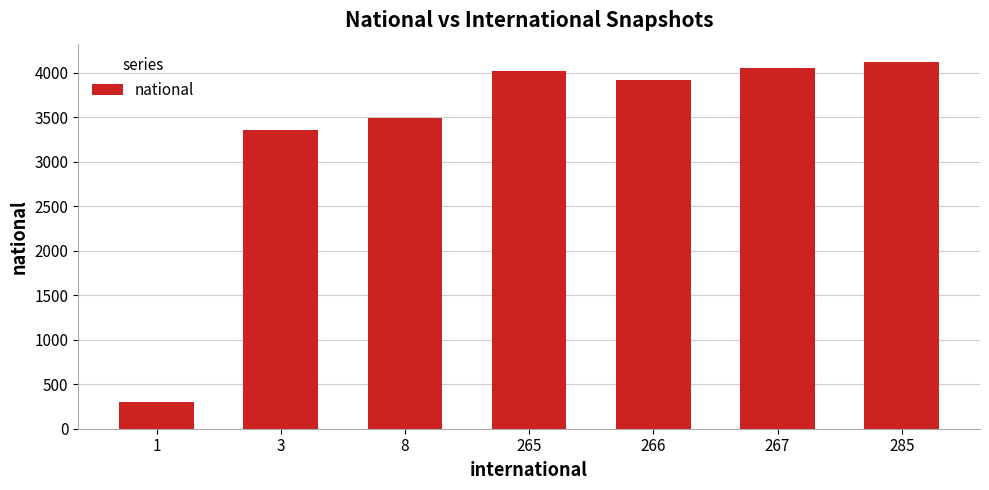

Which label corresponds to the largest value in the chart?

285